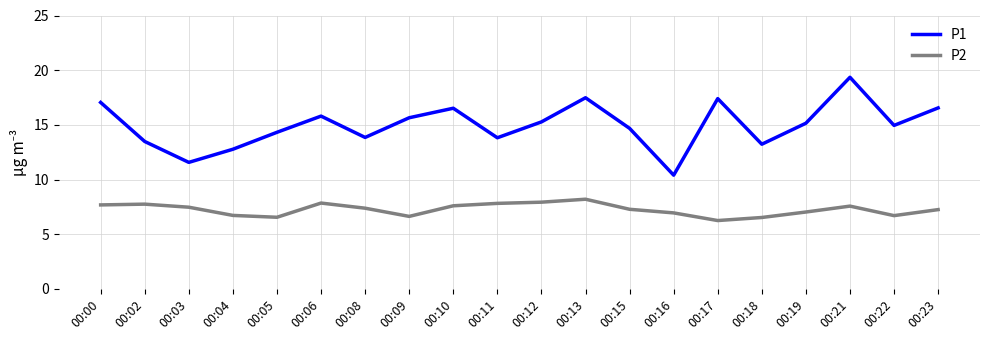

What is the sum of the P1 values at 00:21 and 00:22?

34.3